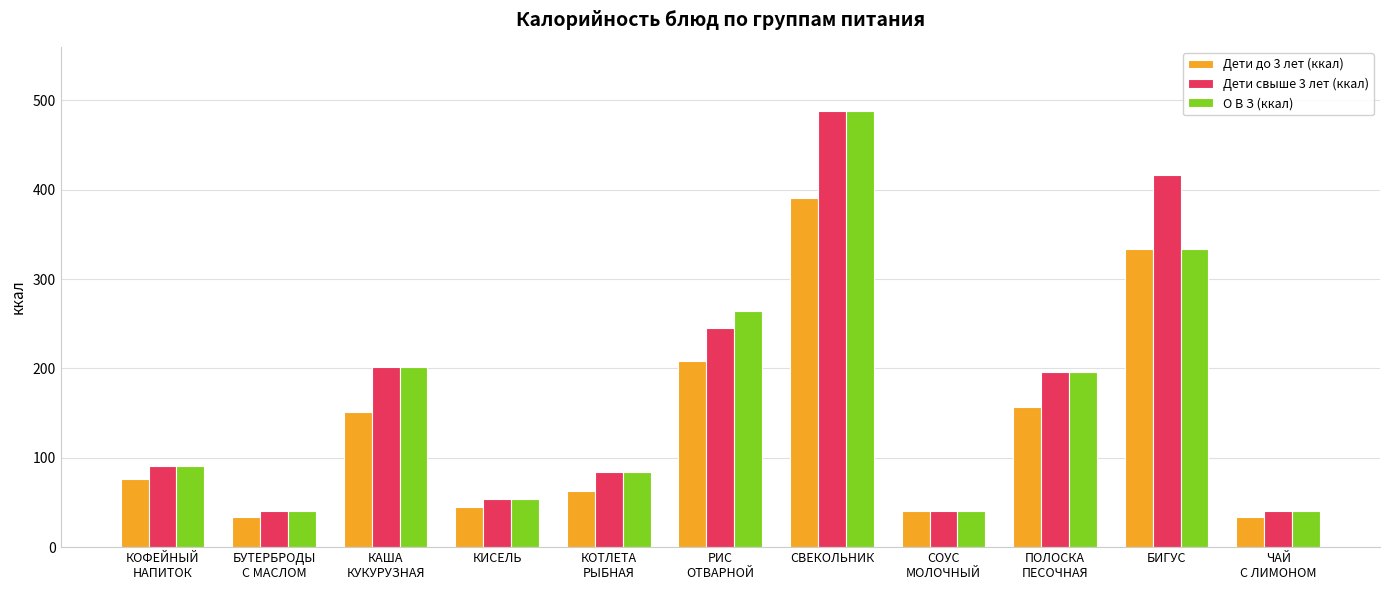

True or false: Дети до 3 лет (ккал) has a value of 321.1 at РИС
ОТВАРНОЙ.

False